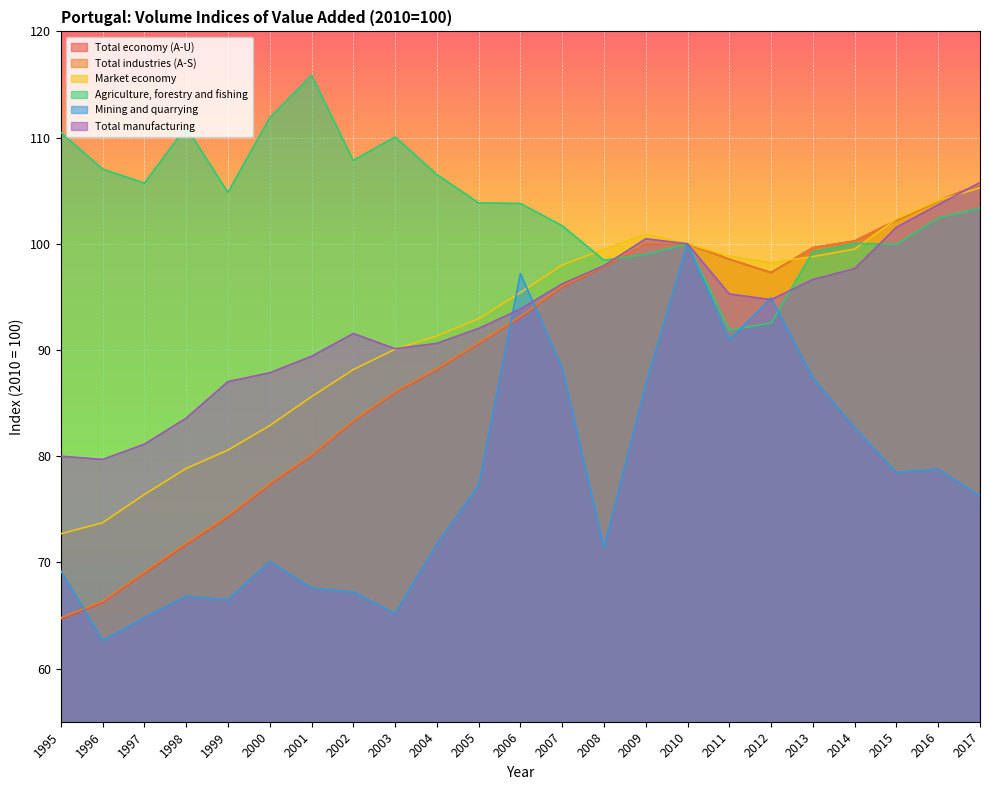

What is the value of the Mining and quarrying point at the 22nd from the left?

78.8